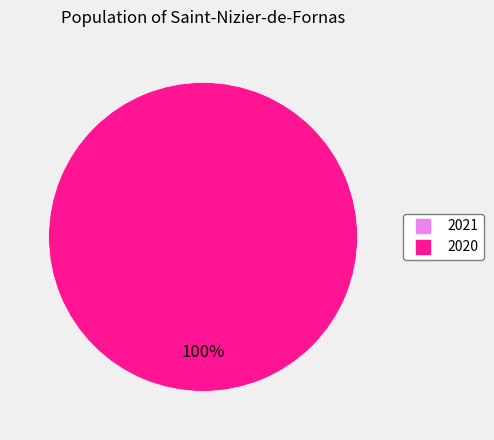

To the nearest percent, what is the difference between the largest and smallest slice percentages?

100%